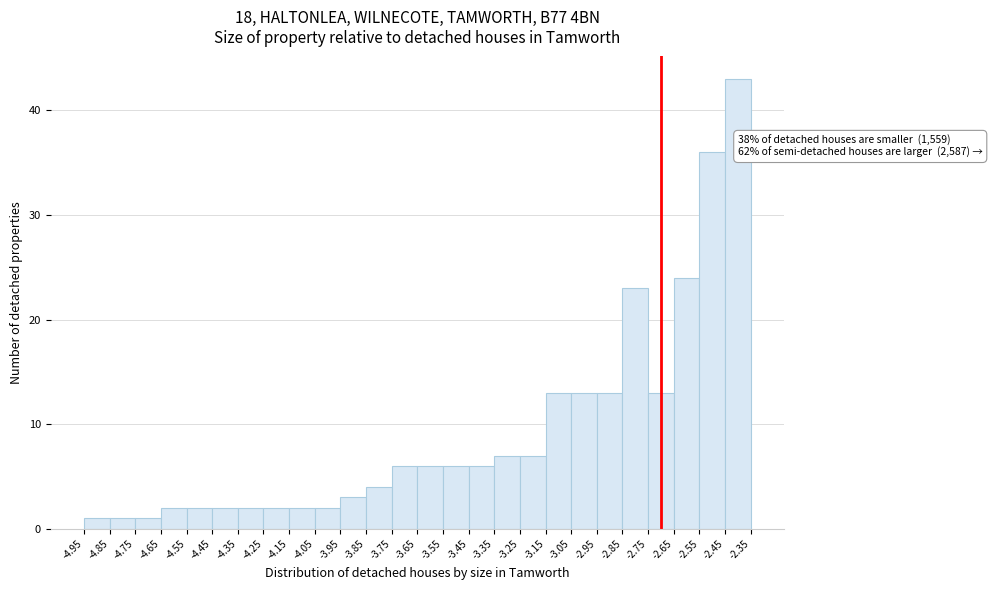

Over which range of the x-axis is the bar tallest?

-2.45 to -2.35